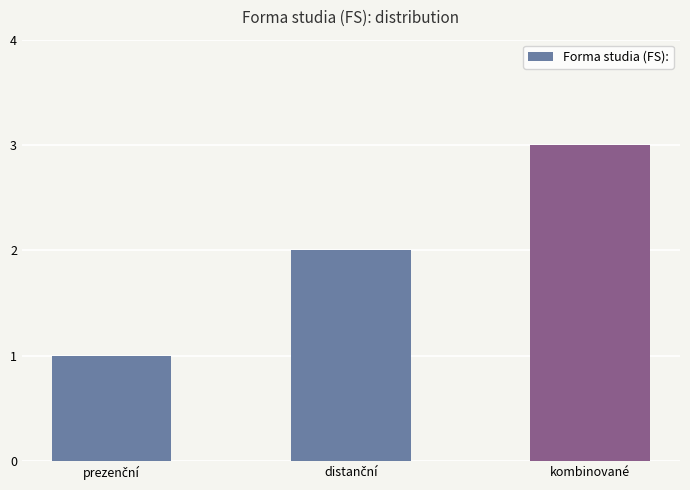

What is the difference between the maximum and minimum values?

2